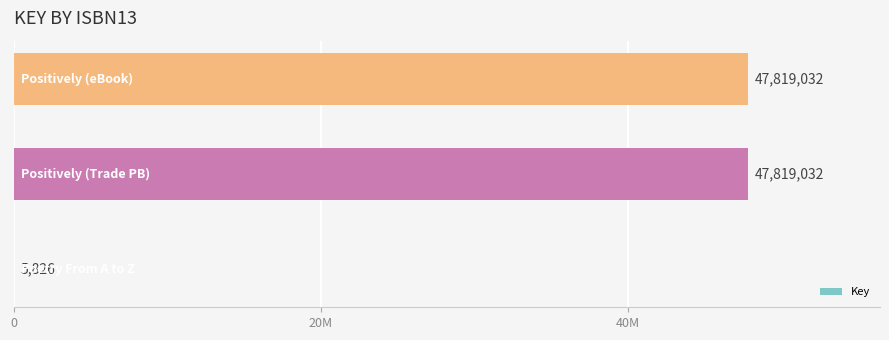

How many categories are shown in the chart?

3